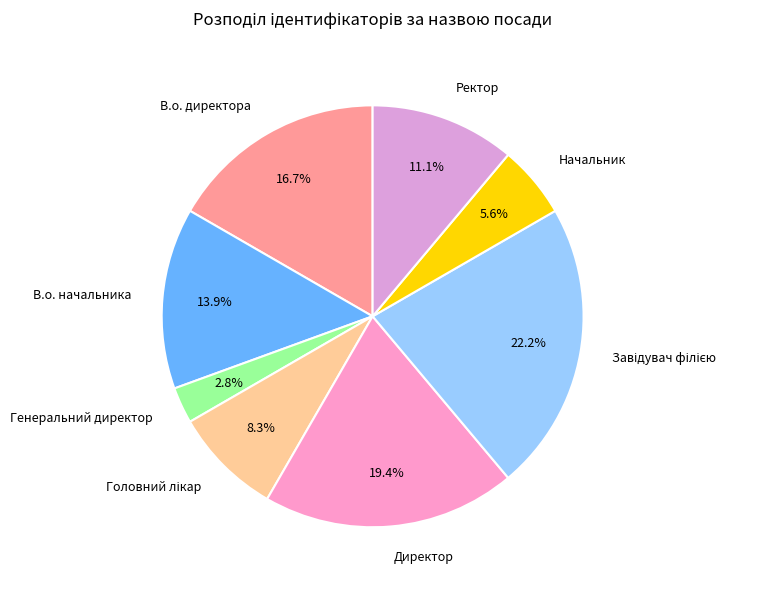

How many segments does this pie chart have?

8